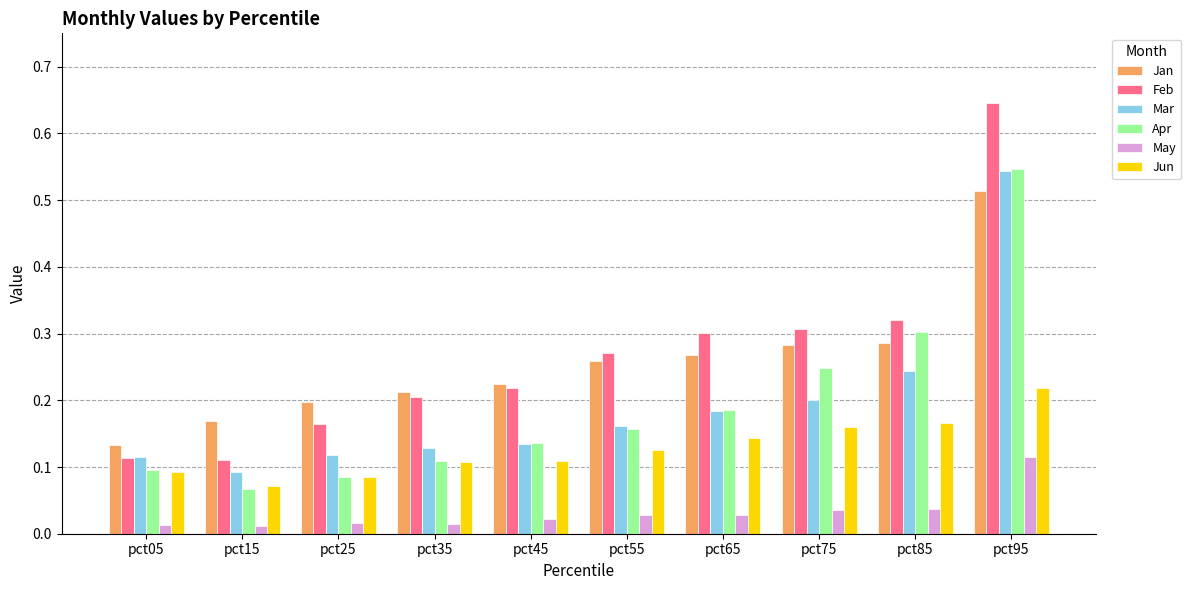

True or false: Feb has a value of 0.3 at pct25.

False